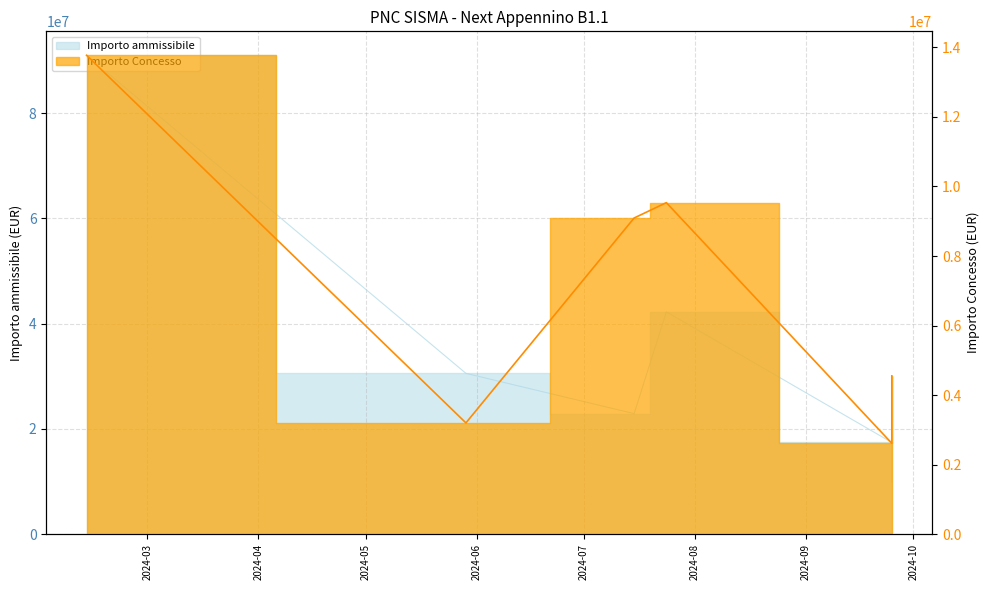

Which series has the largest total across all categories?

Importo ammissibile